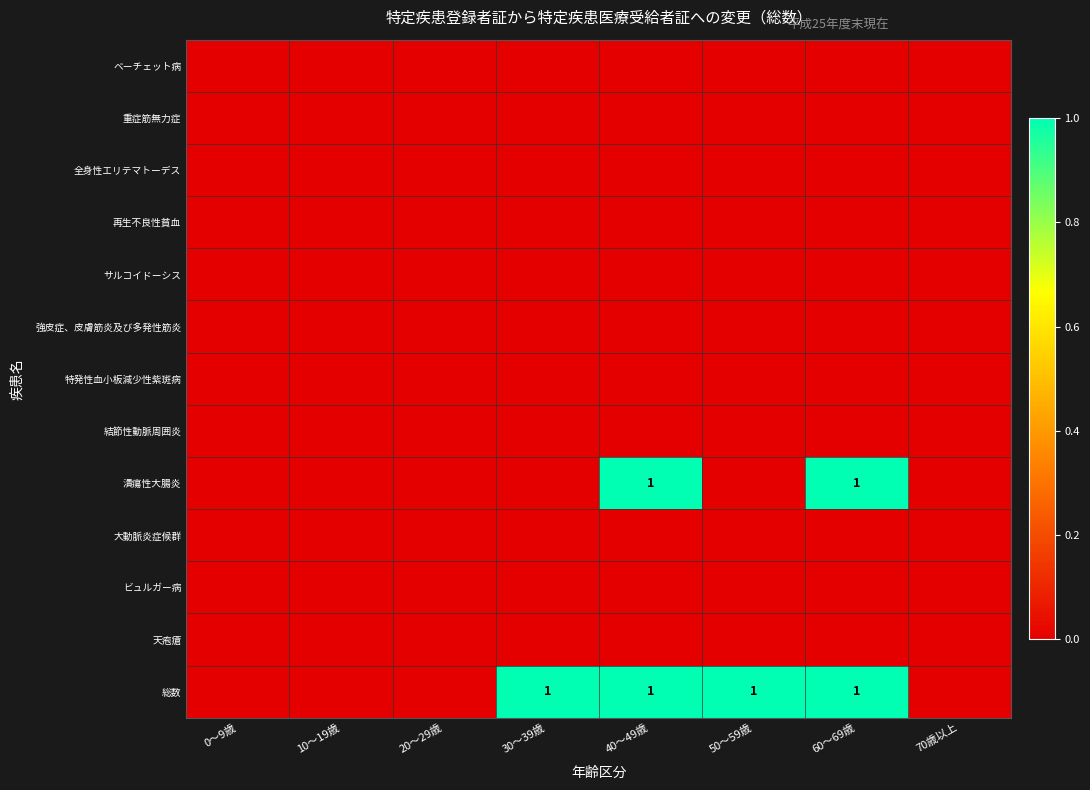

Is it true that 潰瘍性大腸炎 equals 0 at 10～19歳?

True